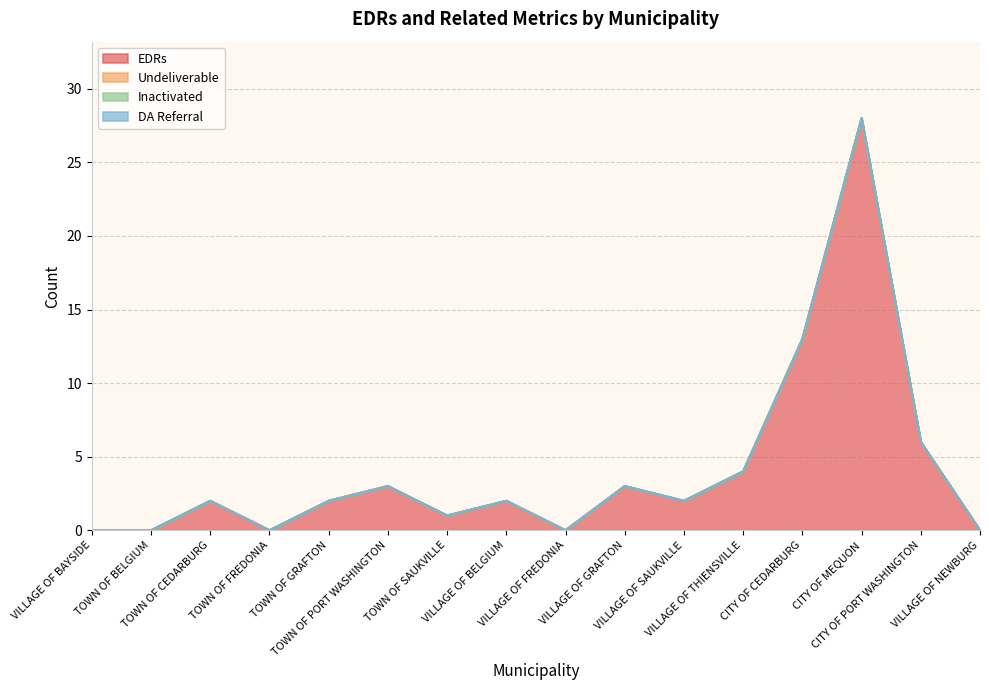

True or false: Undeliverable and DA Referral intersect in this chart.

False